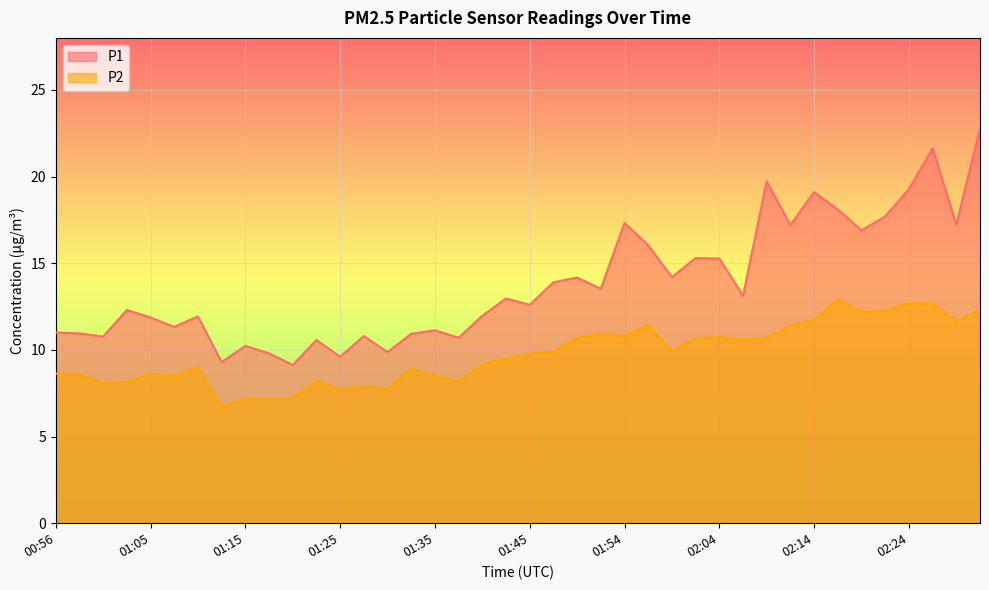

Rank the categories by P1 value from lowest to highest.

01:20, 01:13, 01:25, 01:18, 01:30, 01:15, 01:23, 01:37, 01:01, 01:28, 01:32, 00:58, 00:56, 01:35, 01:08, 01:05, 01:10, 01:40, 01:03, 01:45, 01:42, 02:07, 01:52, 01:47, 01:49, 01:59, 02:04, 02:02, 01:57, 02:19, 02:11, 02:28, 01:54, 02:21, 02:16, 02:14, 02:24, 02:09, 02:26, 02:31